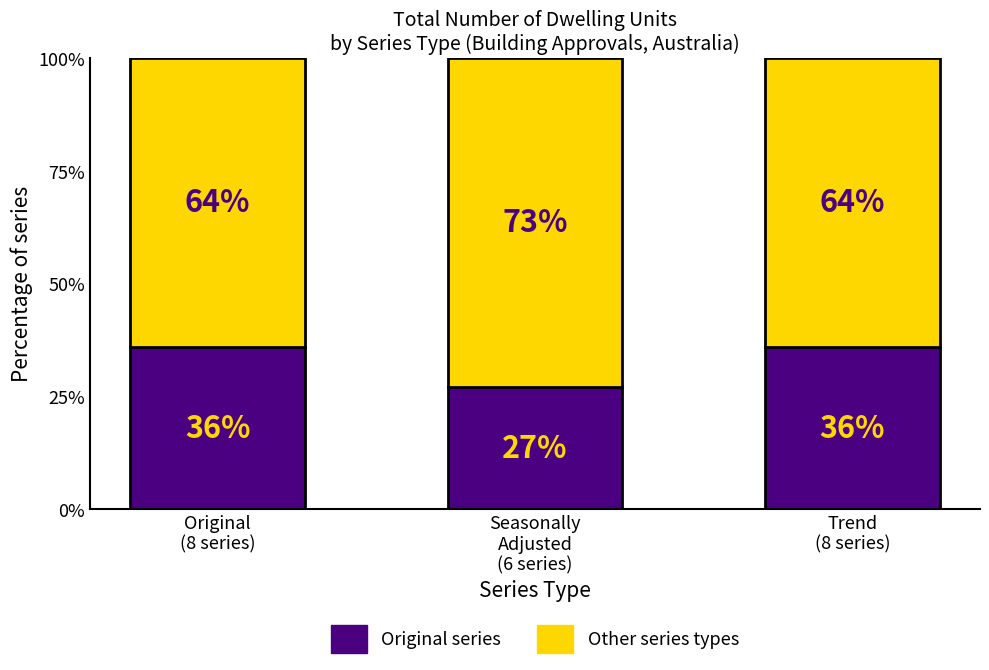

Are the bars grouped side by side (vs. stacked)?

No